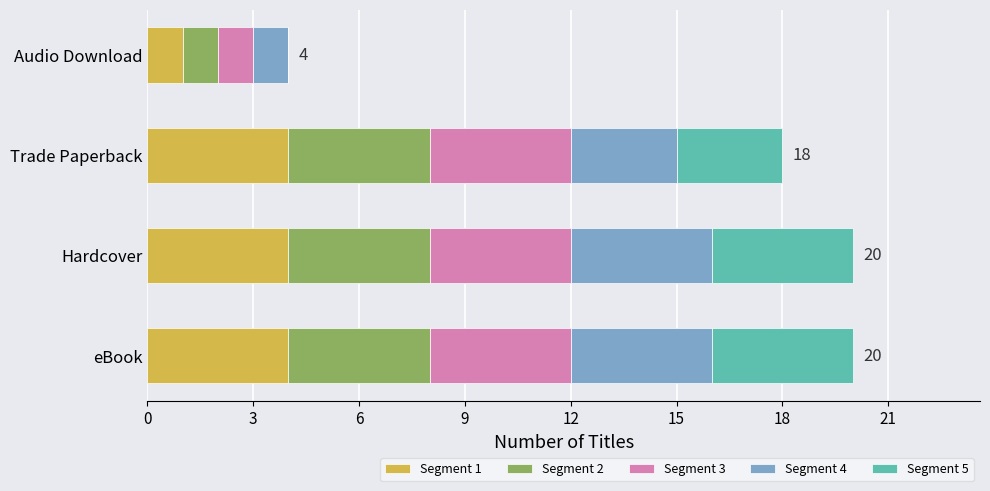

What are all the series names shown in the legend?

Segment 1, Segment 2, Segment 3, Segment 4, Segment 5